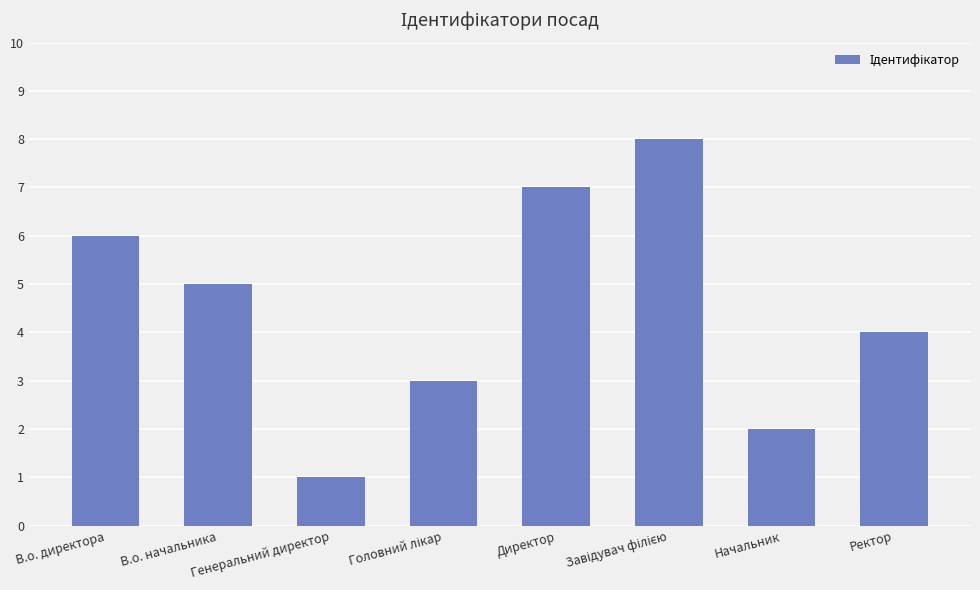

What is the change in value from В.о. начальника to Начальник?

-3